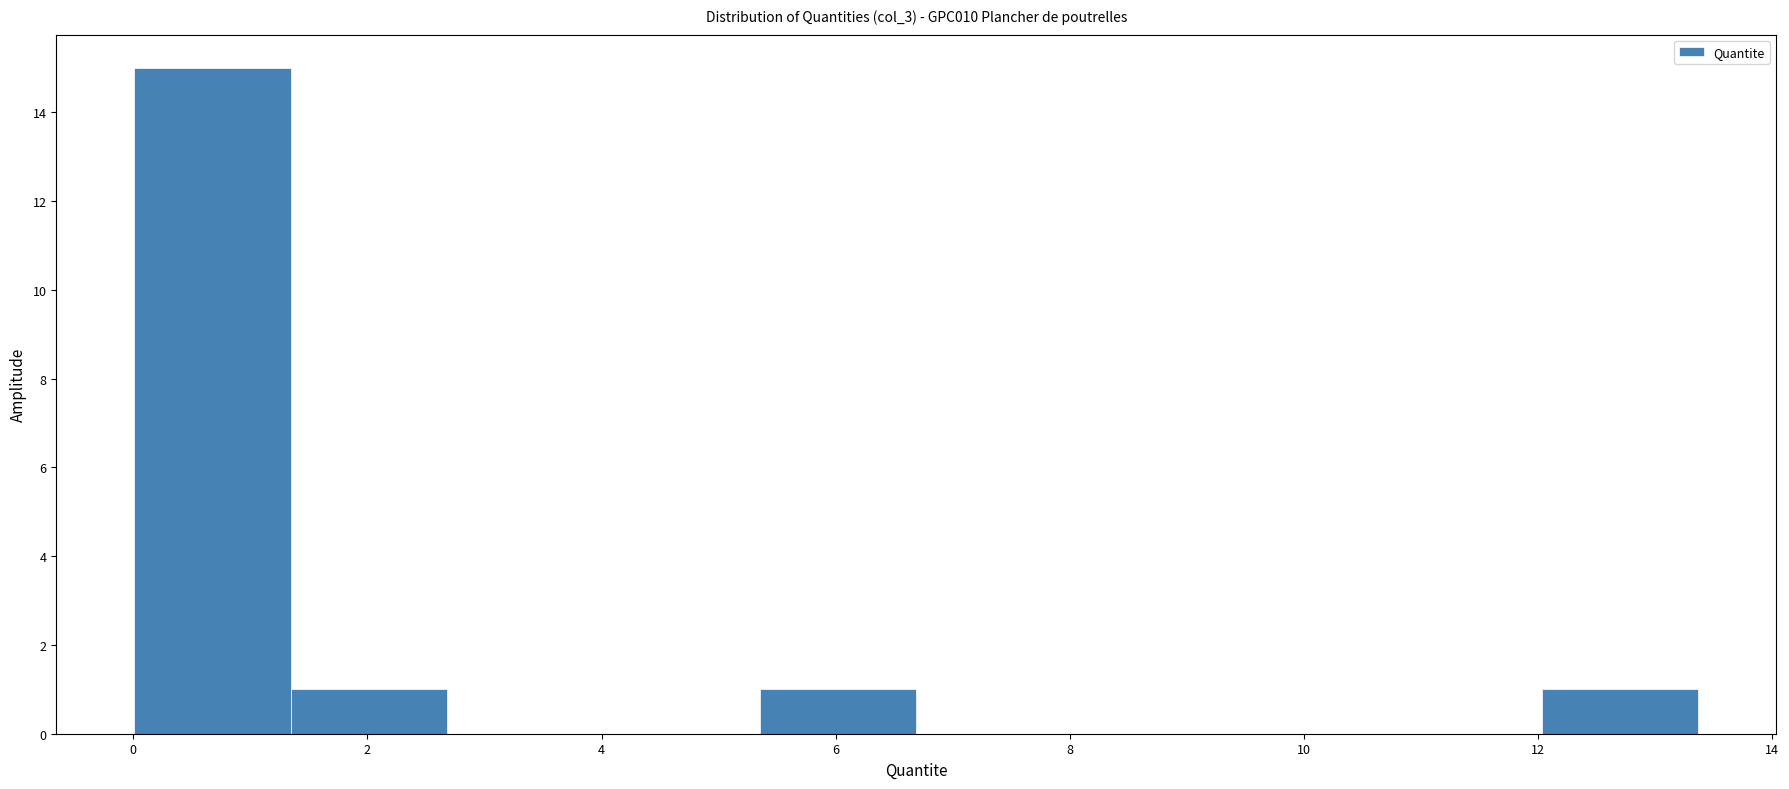

Reading left to right, transcribe this chart: for each bar, give the range it covers on the x-axis and its height. Neither the bar edges nor the heights are printed on the chart, so give them approximately, as read against the axes.

0.0 to 1.4: 15
1.4 to 2.6: 1
2.6 to 4.0: 0
4.0 to 5.4: 0
5.4 to 6.6: 1
6.6 to 8.0: 0
8.0 to 9.4: 0
9.4 to 10.6: 0
10.6 to 12.0: 0
12.0 to 13.4: 1